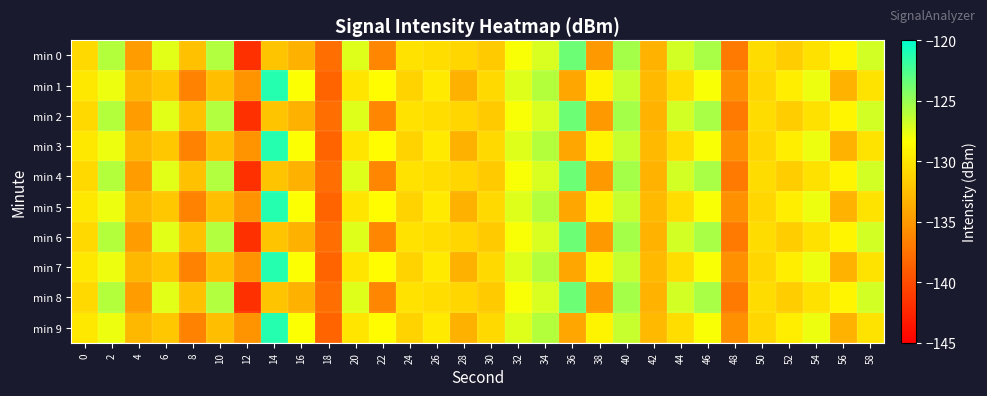

Which has a higher value, 8 or 28?

28